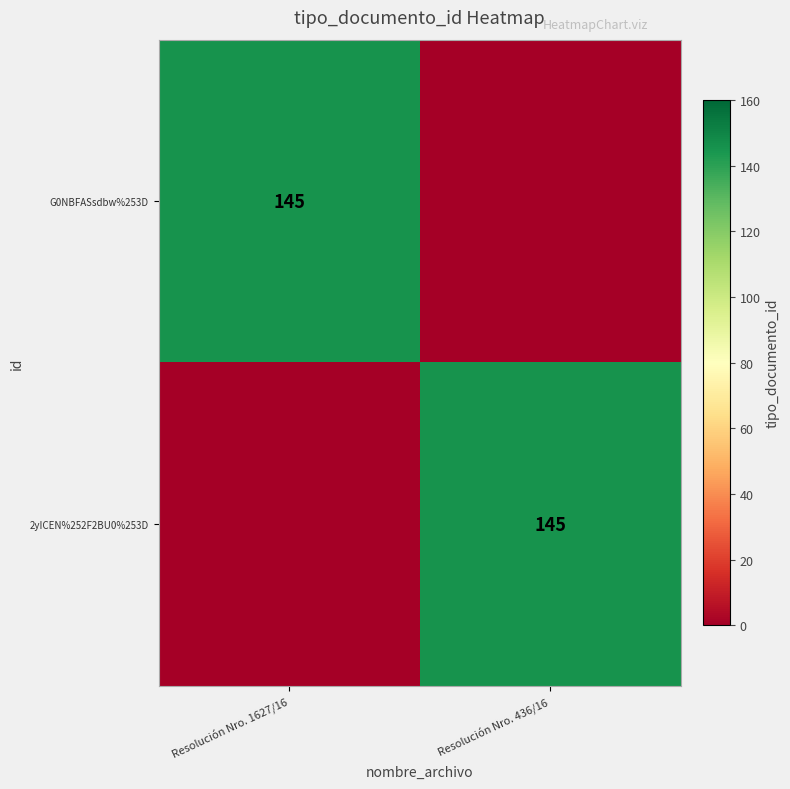

The value of G0NBFASsdbw%253D at Resolución Nro. 1627/16 is 91. True or false?

False